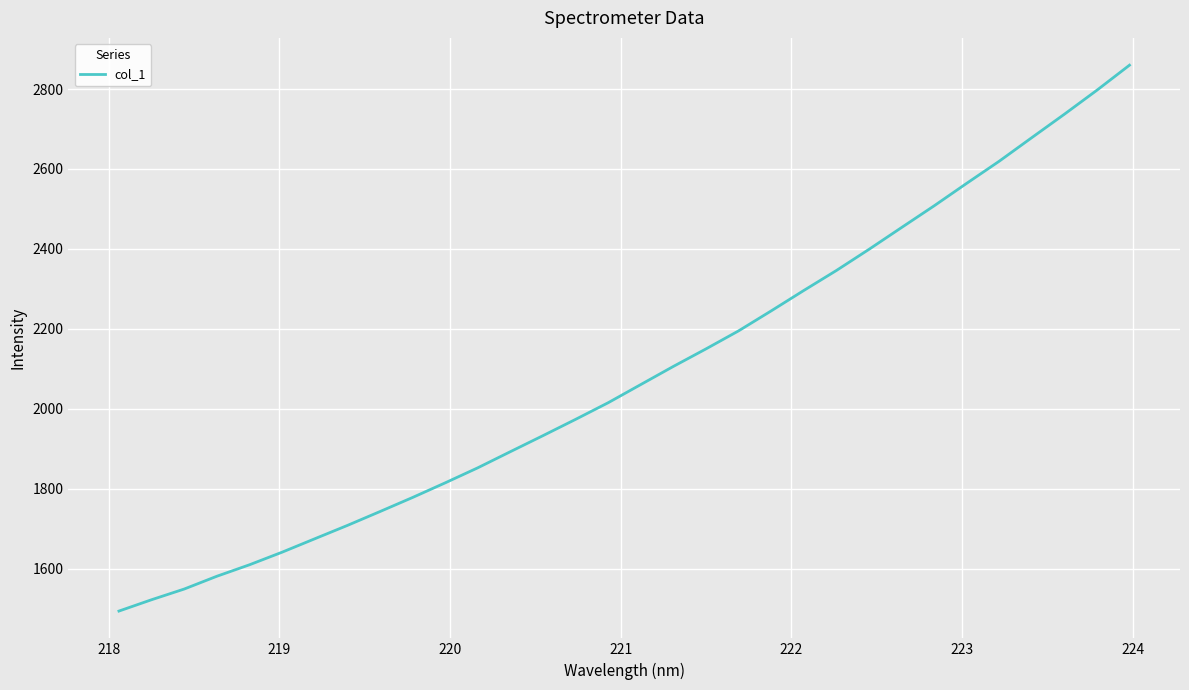

What is the maximum value shown in the chart?

2859.7